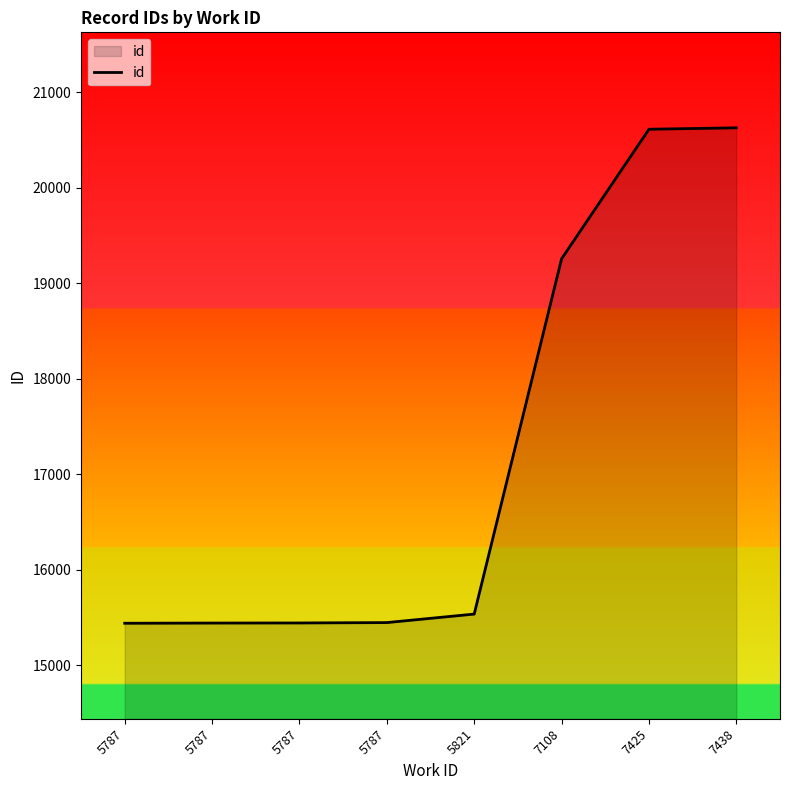

What is the value of the 4th point from the left?

15441